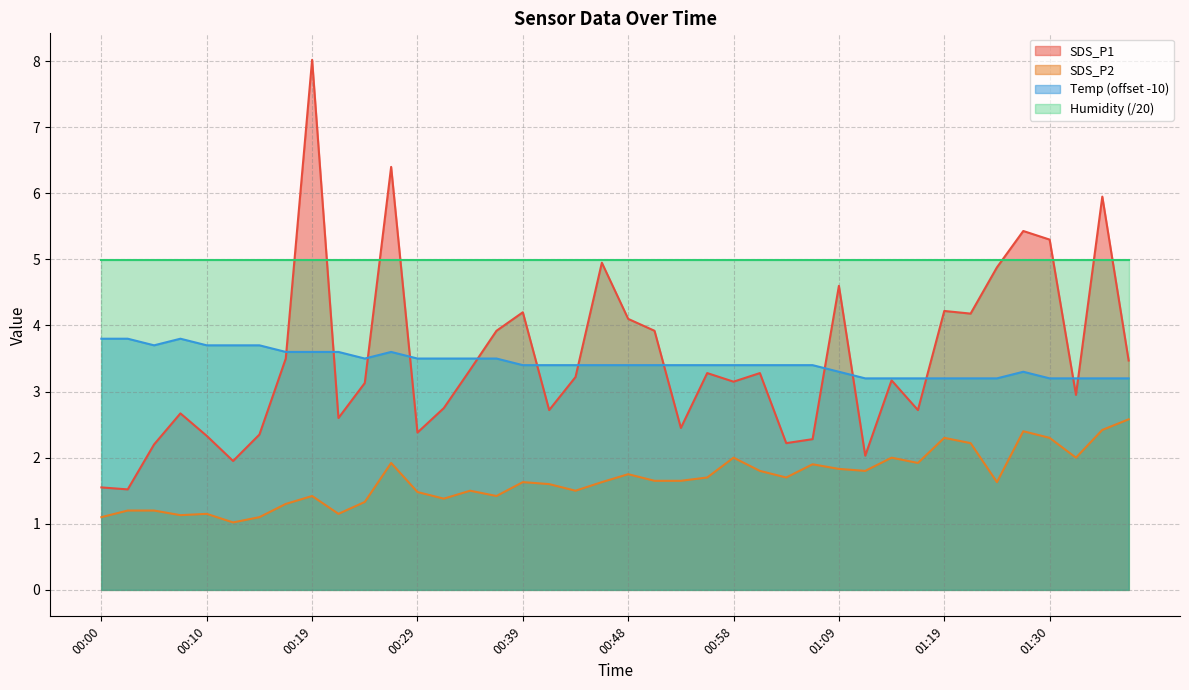

Between 00:34 and 01:03, which series saw the biggest shift?

SDS_P1